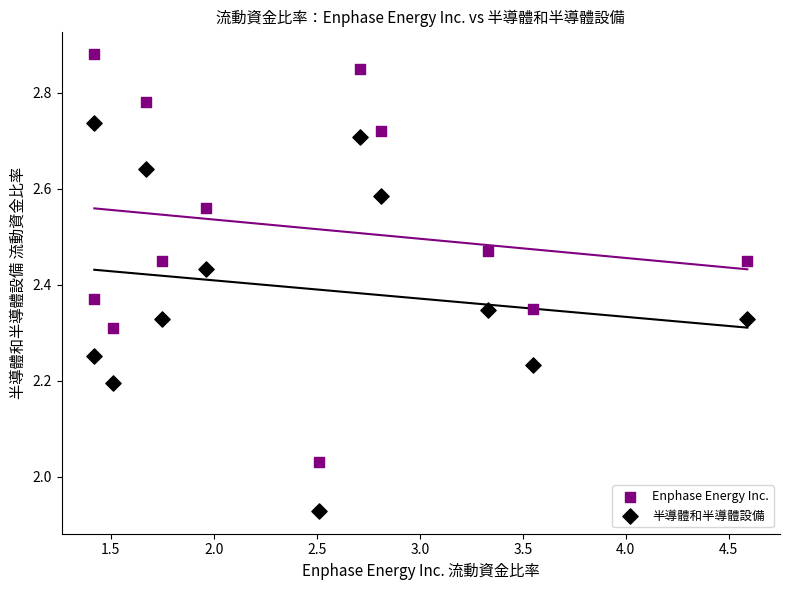

Across all data points, what is the range of X values (max minus min)?

3.2